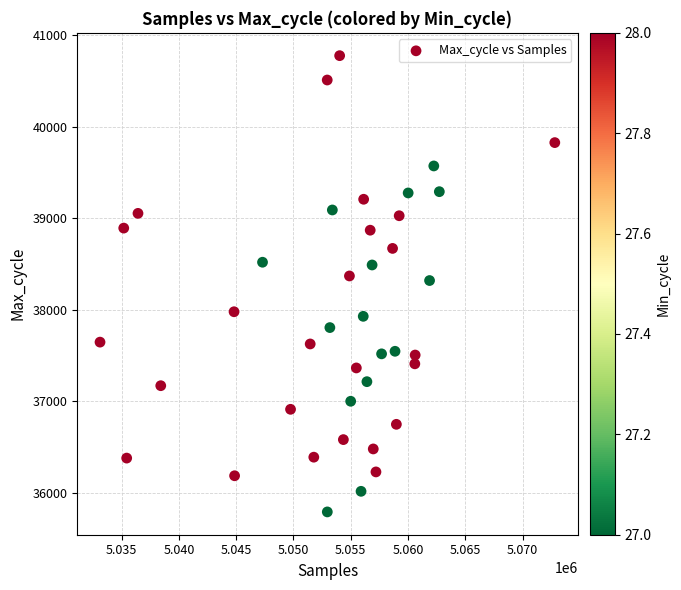

What is the range of Y values (max minus min)?

4985